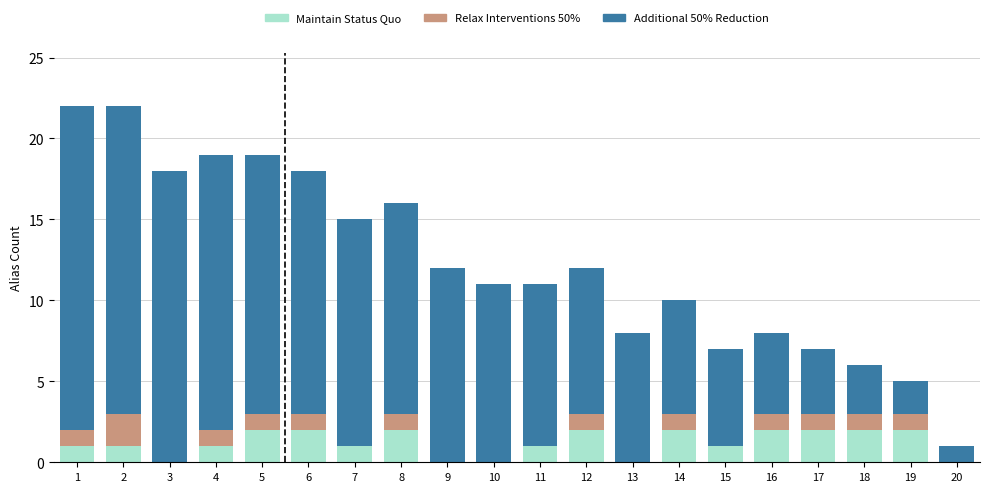

The Maintain Status Quo series shows 2 at 4. True or false?

False